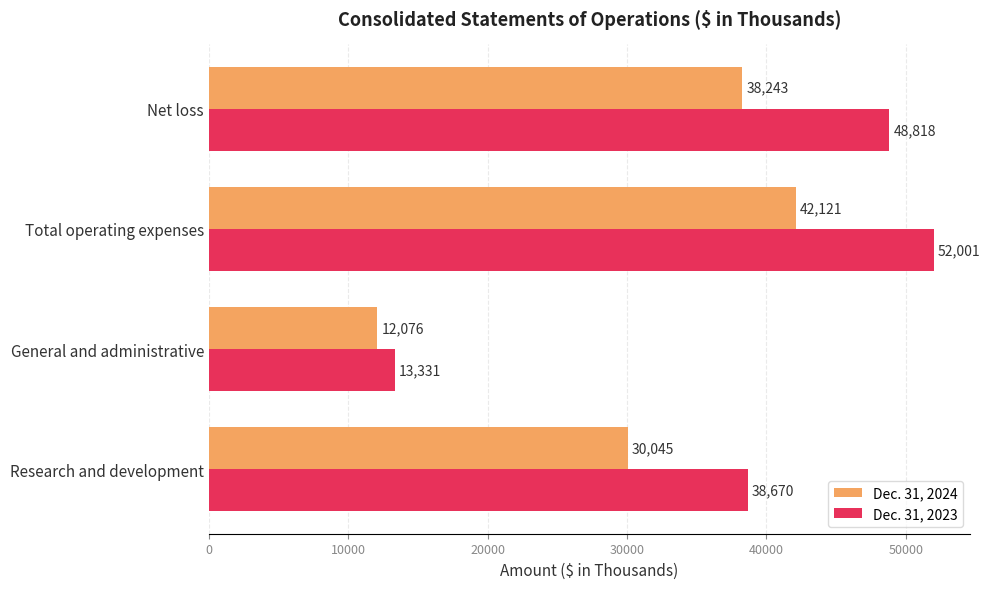

Is it true that Dec. 31, 2024 equals 64984 at Total operating expenses?

False